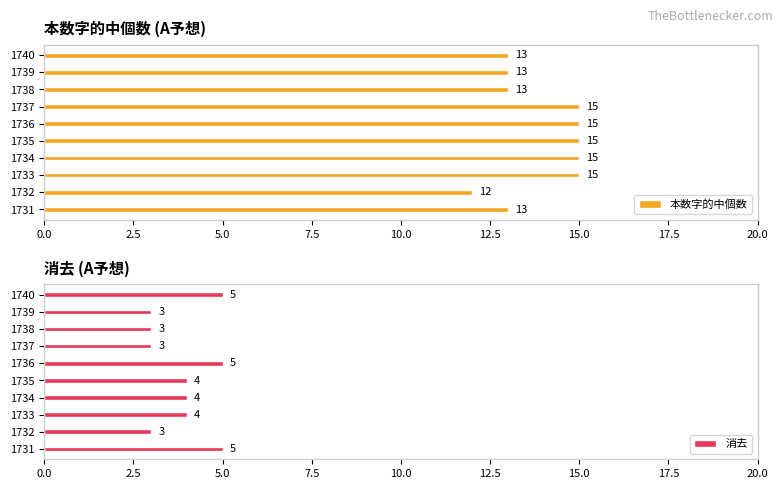

The 本数字的中個数 series shows 20 at 1732. True or false?

False